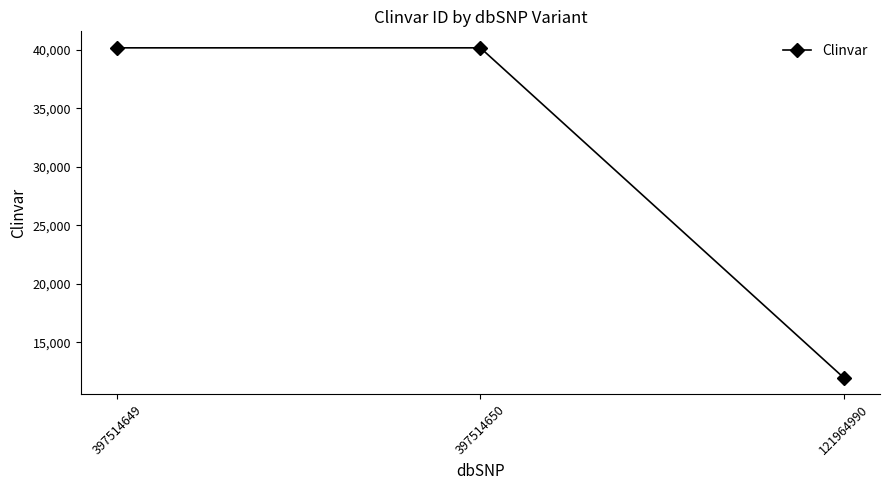

What is the difference between the maximum and second lowest values?

1